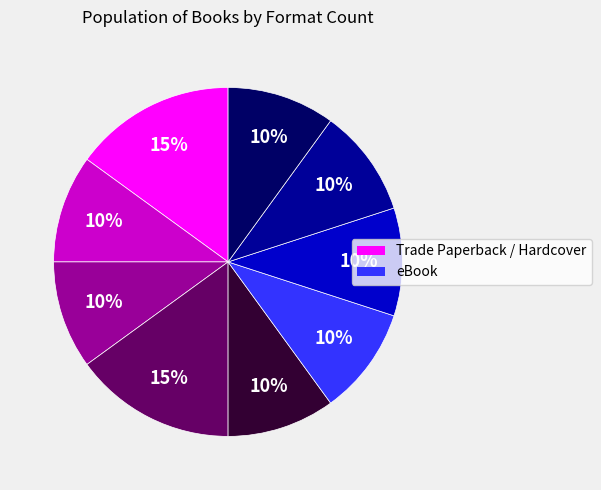

To the nearest percent, what is the difference between the largest and smallest slice percentages?

5%